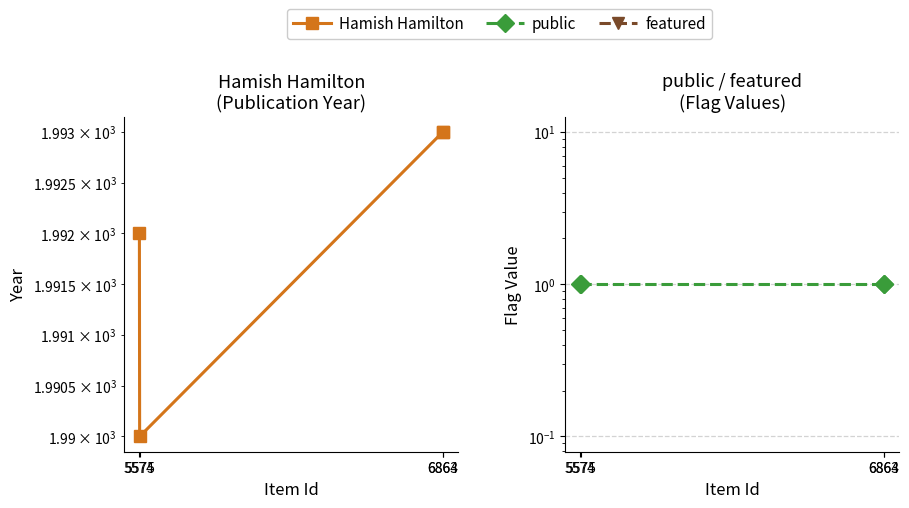

Which has a higher value, 6864 or 5574?

6864